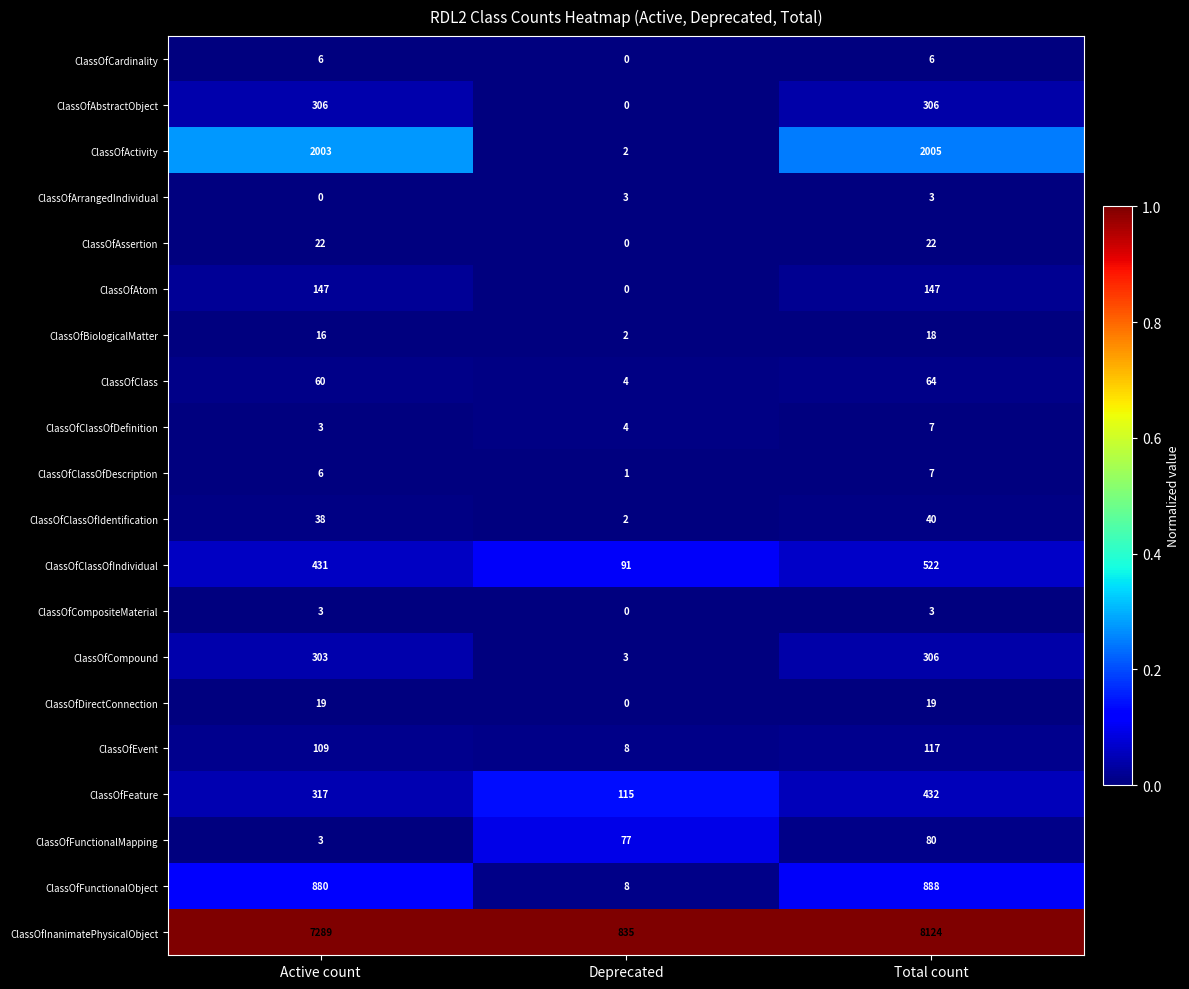

What is the difference between the highest and lowest values at Total count?

8121